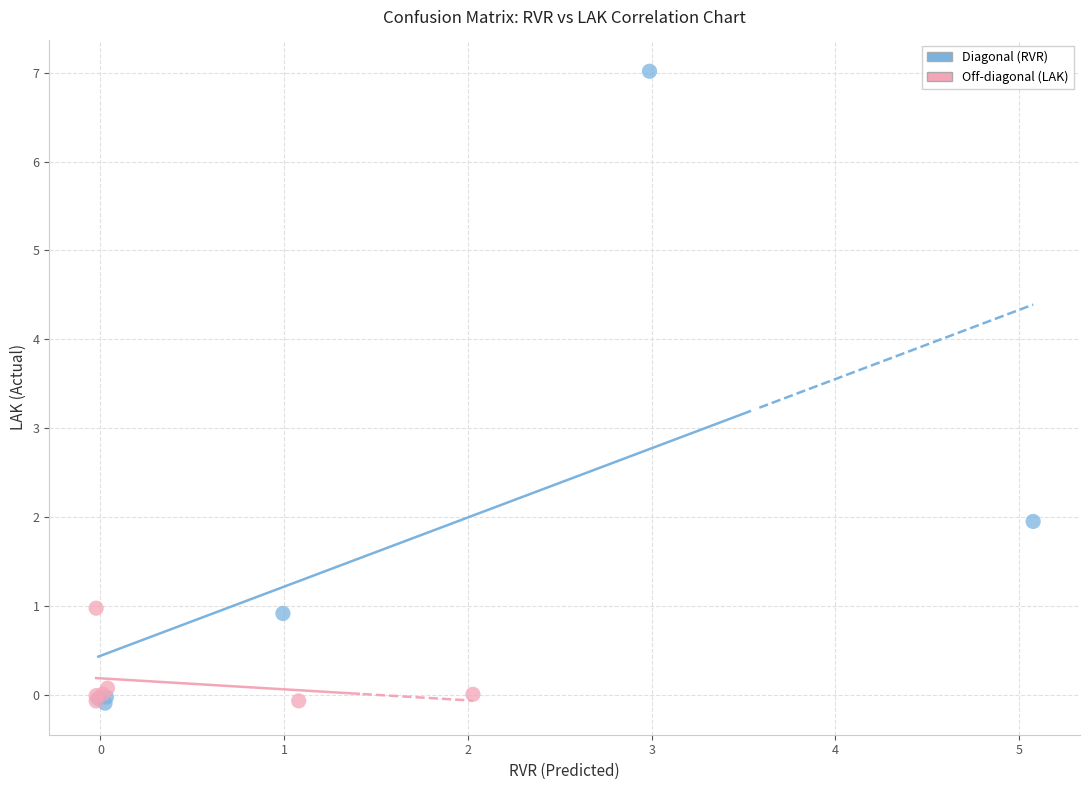

Which series contains the highest Y value?

Diagonal (RVR)